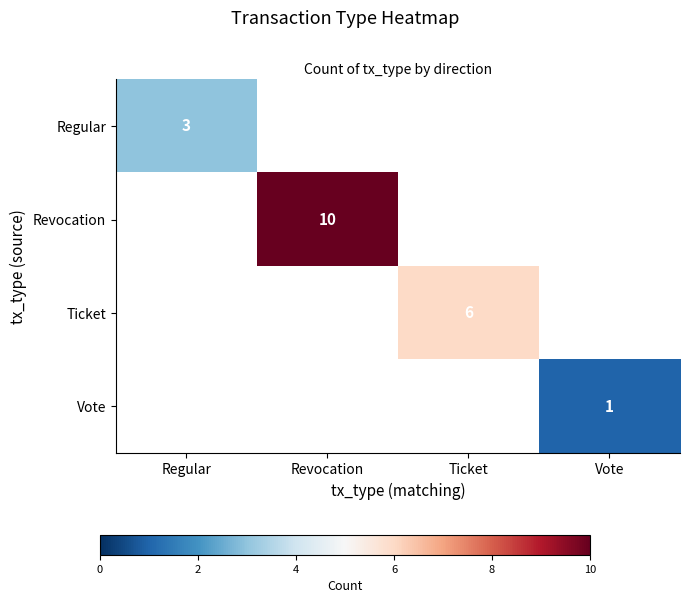

Which has a higher value, Vote or Revocation?

Revocation